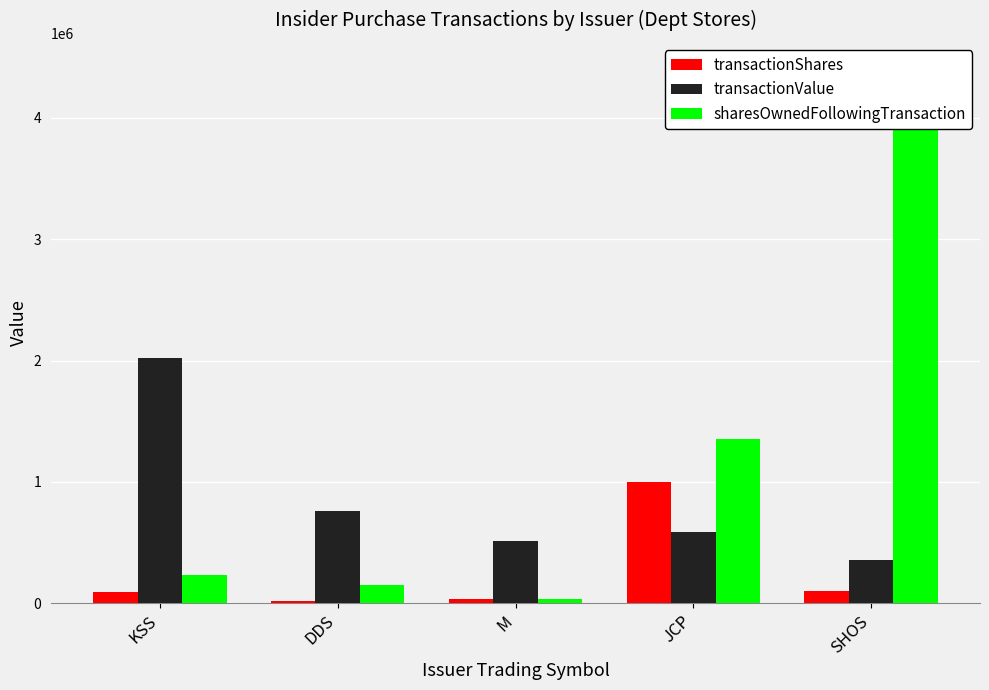

Reading left to right, what are all the values shown in this chart?

transactionShares: KSS=92500	DDS=20000	M=33115	JCP=1000000	SHOS=103117
transactionValue: KSS=2018350	DDS=764080	M=510630	JCP=590000	SHOS=358075
sharesOwnedFollowingTransaction: KSS=228993	DDS=146638	M=33965	JCP=1352128	SHOS=4397849